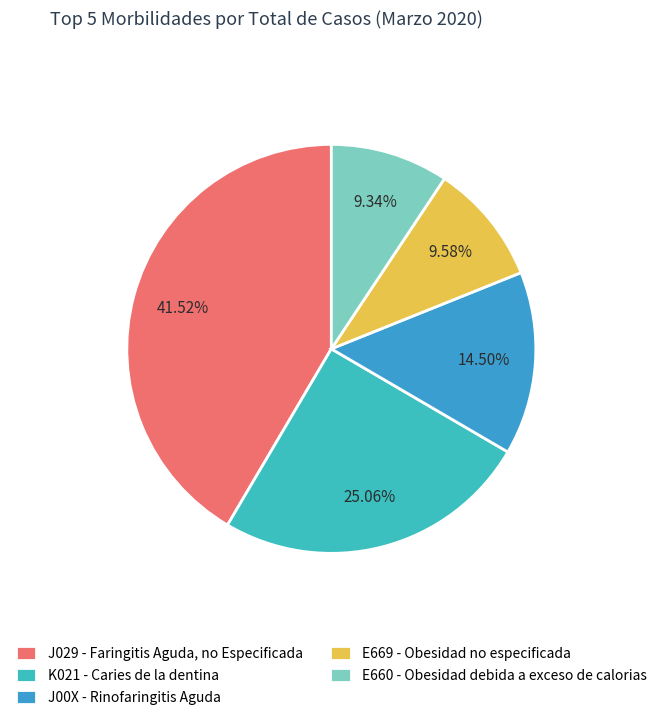

Which has a higher value, K021 - Caries de la dentina or E660 - Obesidad debida a exceso de calorias?

K021 - Caries de la dentina